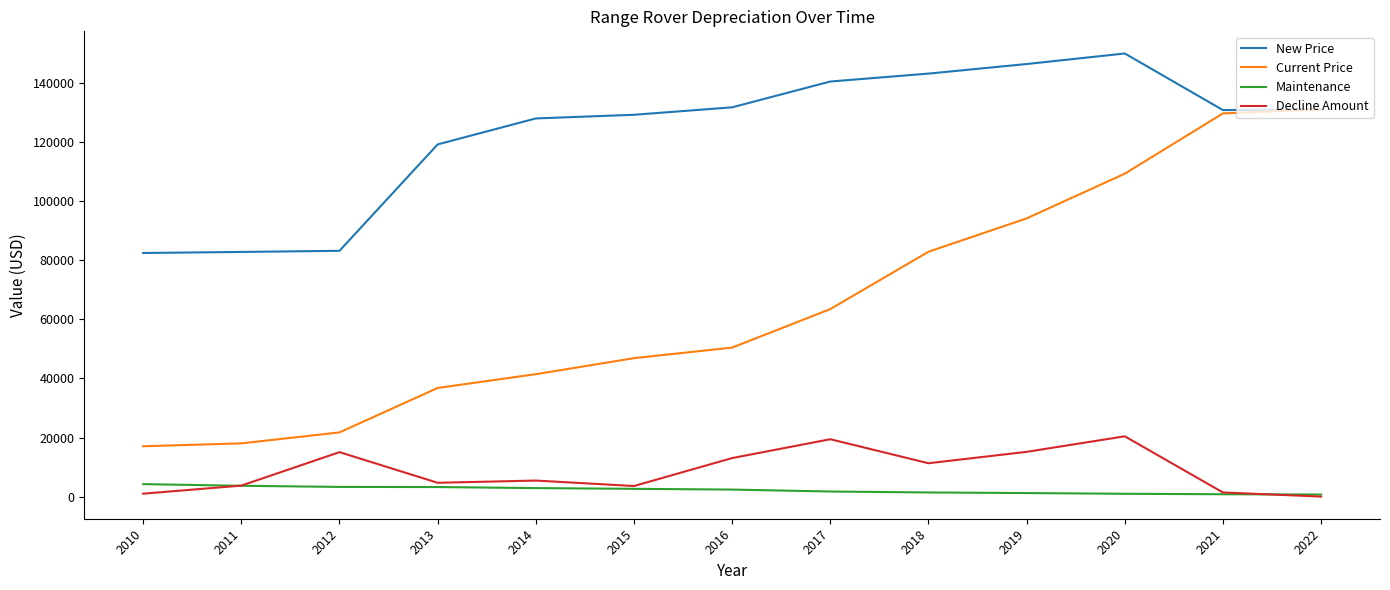

What is the difference between the highest and lowest values at 2010?

81486